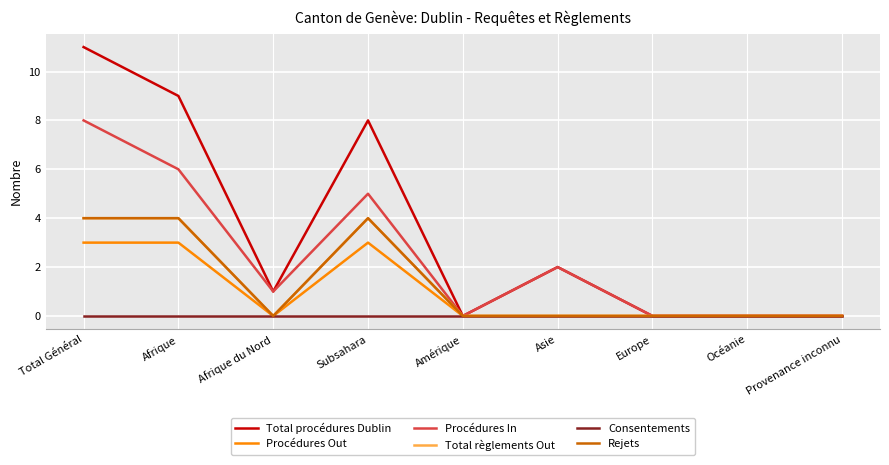

At Subsahara, list the series in order from largest to smallest.

Total procédures Dublin, Procédures In, Total règlements Out, Rejets, Procédures Out, Consentements